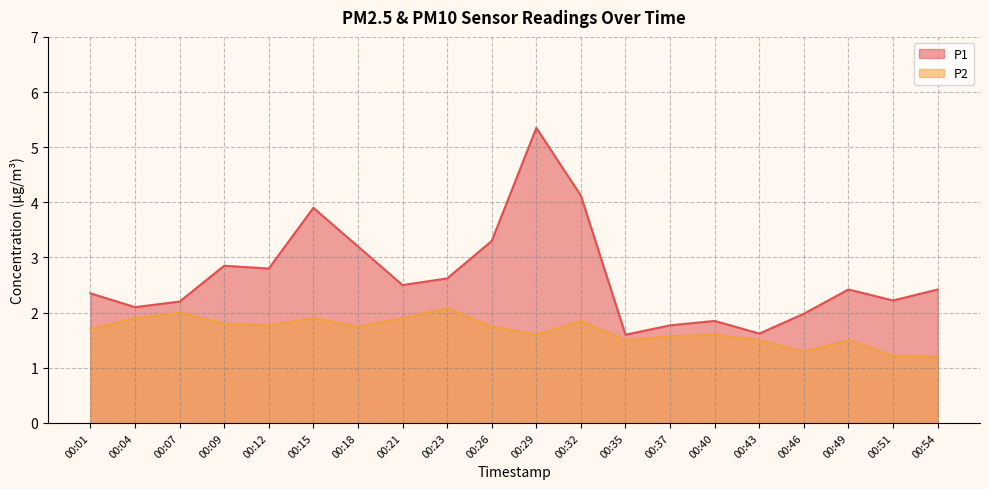

True or false: P2 and P1 cross at least once.

False